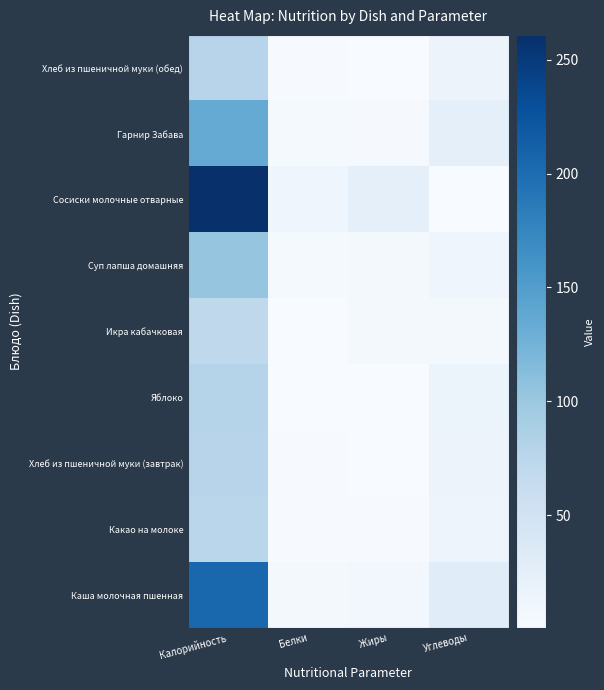

Reading right to left, list all the values displayed in this chart.

Каша молочная пшенная: Углеводы=30.0	Жиры=6.8	Белки=6.1	Калорийность=206.0
Какао на молоке: Углеводы=13.2	Жиры=1.7	Белки=1.8	Калорийность=75.0
Хлеб из пшеничной муки (завтрак): Углеводы=15.3	Жиры=0.3	Белки=2.2	Калорийность=77.0
Яблоко: Углеводы=16.4	Жиры=0.7	Белки=0.7	Калорийность=78.9
Икра кабачковая: Углеводы=4.6	Жиры=5.3	Белки=1.1	Калорийность=71.4
Суп лапша домашняя: Углеводы=10.7	Жиры=5.2	Белки=3.5	Калорийность=104.0
Сосиски молочные отварные: Углеводы=0.4	Жиры=23.9	Белки=11.0	Калорийность=261.0
Гарнир Забава: Углеводы=24.0	Жиры=3.0	Белки=4.0	Калорийность=135.0
Хлеб из пшеничной муки (обед): Углеводы=15.3	Жиры=0.3	Белки=2.2	Калорийность=77.0